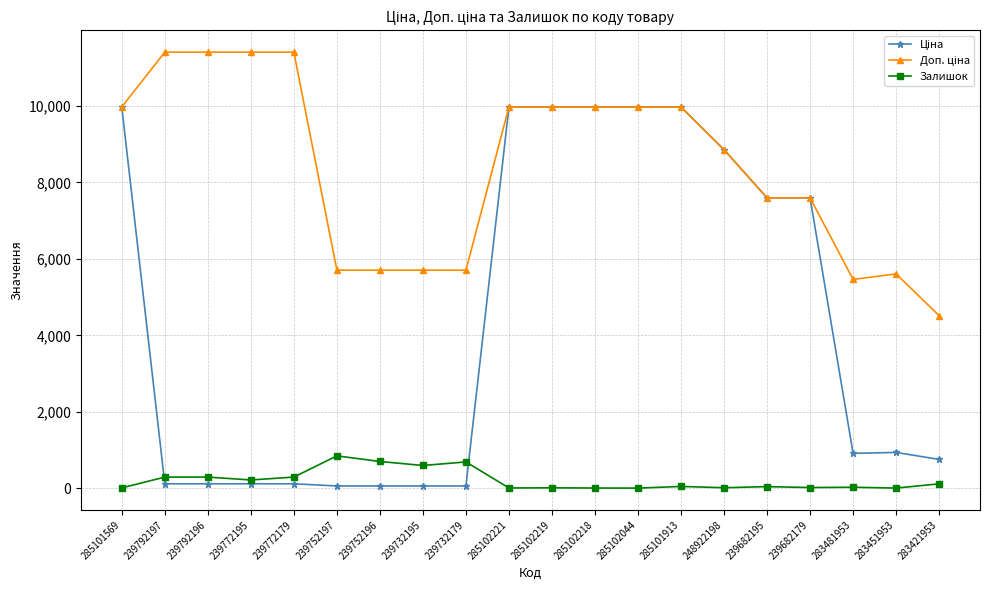

Where does the Залишок series first go above 45?

239792197